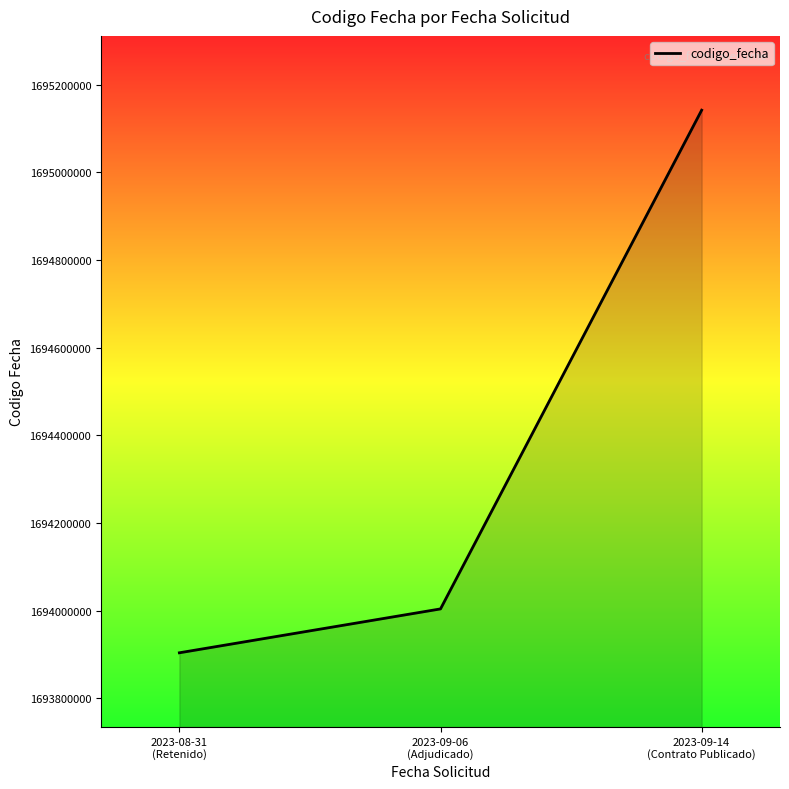

The value at 2023-09-14
(Contrato Publicado) is 1695141928. True or false?

True